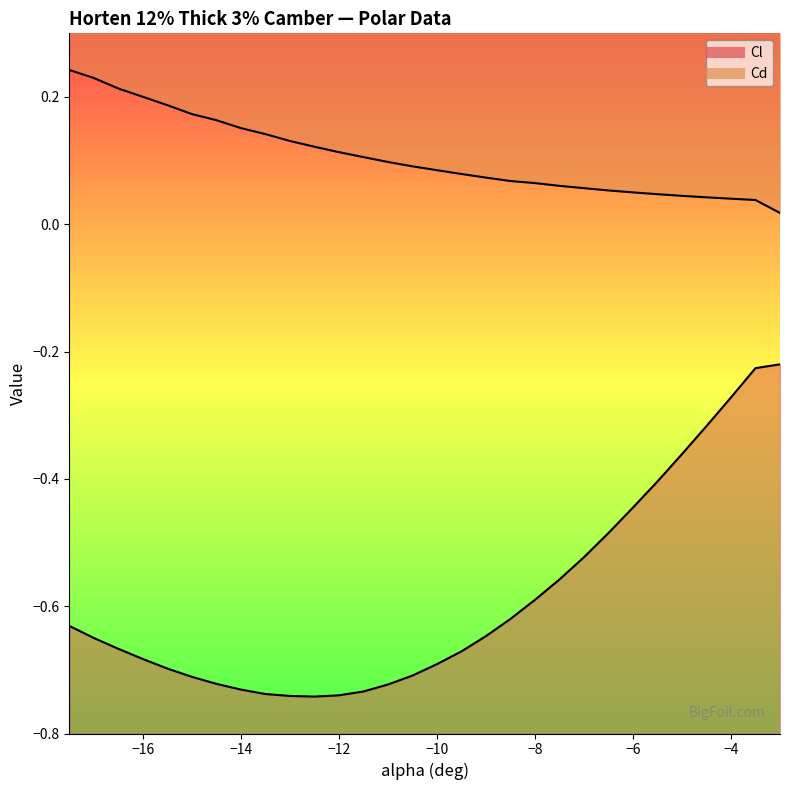

Between -13 and -6, which series saw the biggest shift?

Cl